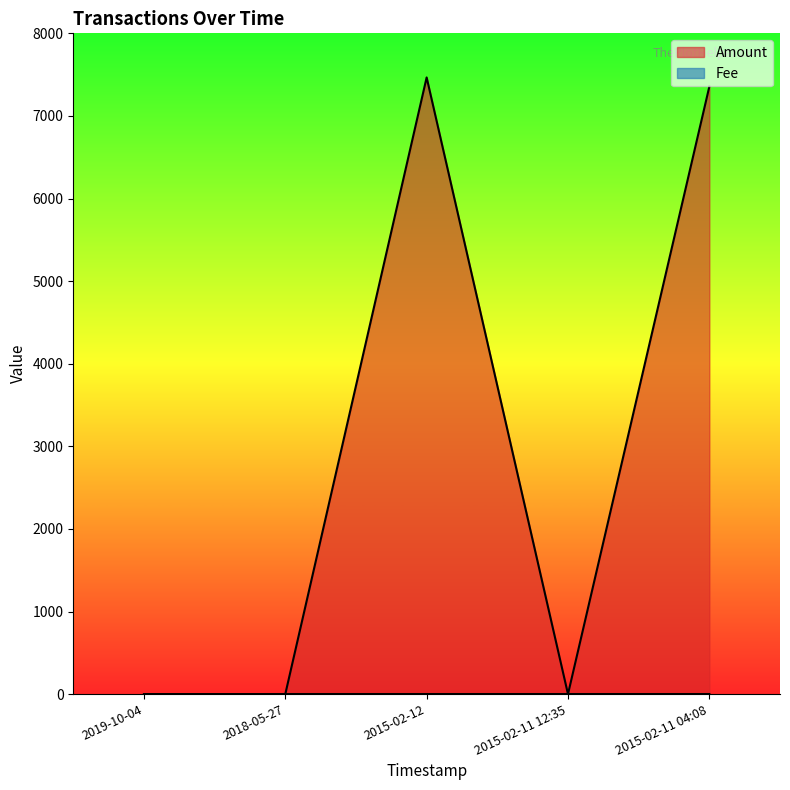

What is the average value of the Amount series?

2964.2